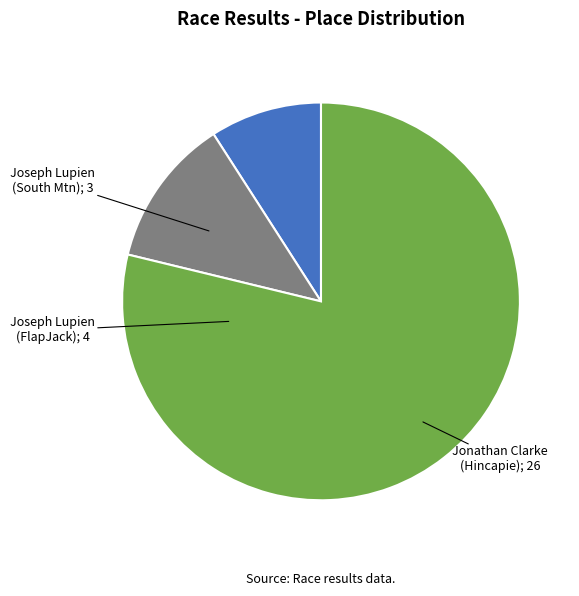

Is there a majority slice in this chart?

Yes